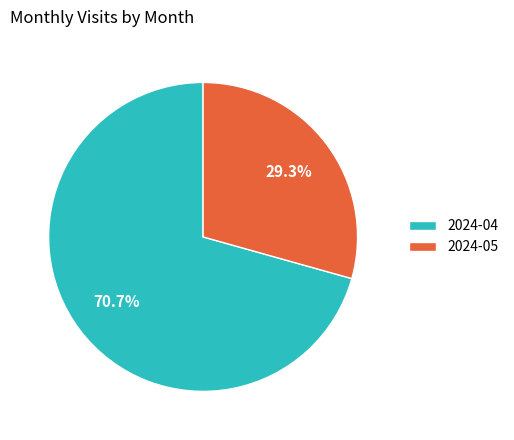

Is there a majority slice in this chart?

Yes